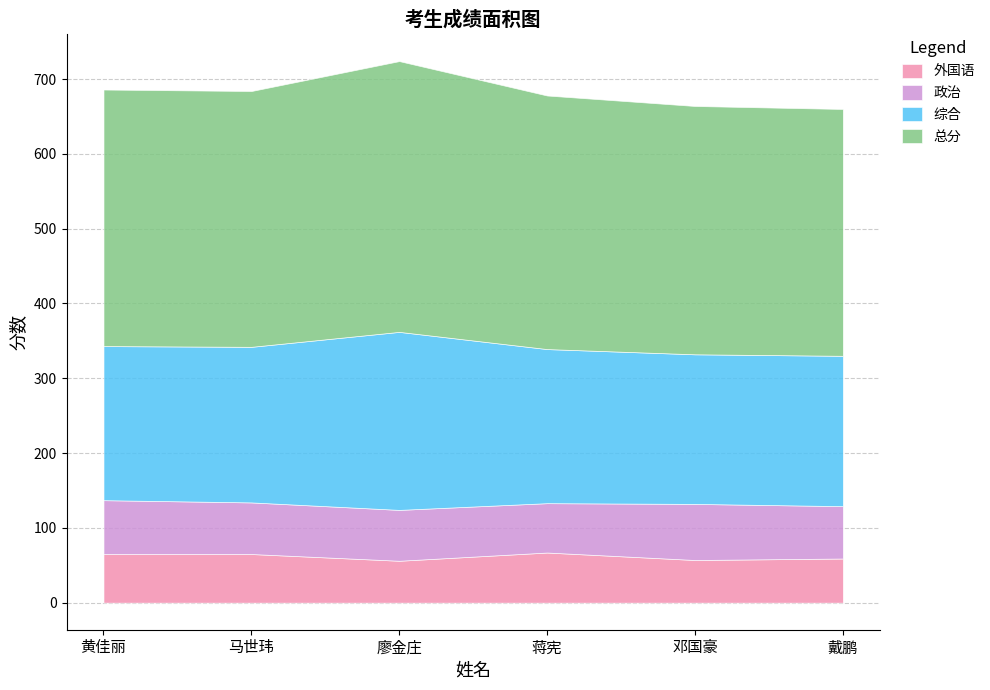

Rank the series at 马世玮 from highest to lowest value.

总分, 综合, 政治, 外国语